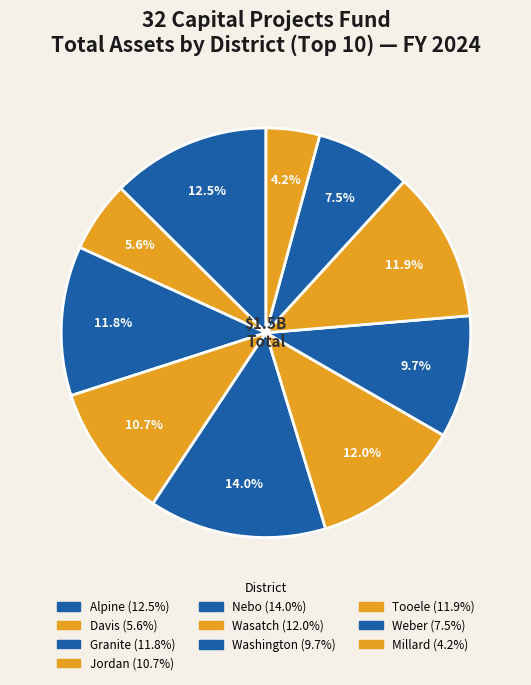

What is the change in value from Alpine to Nebo?

+21446646